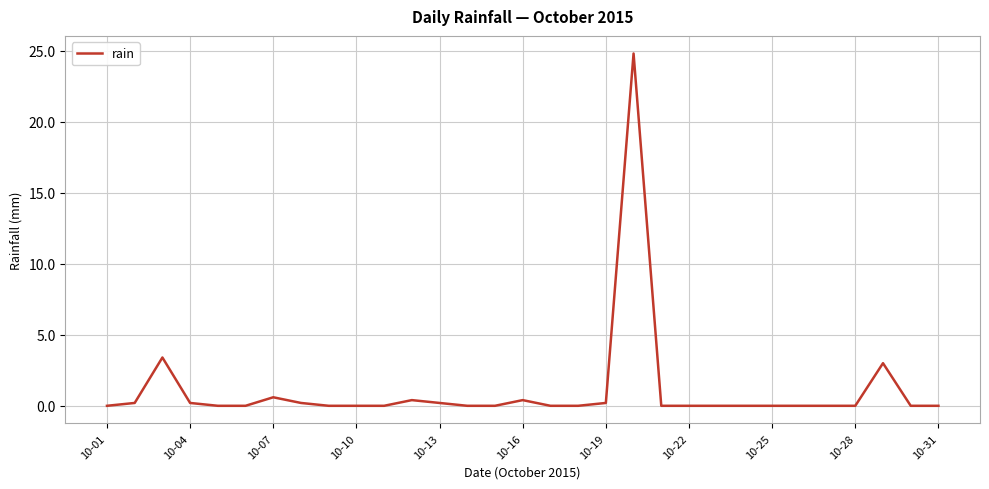

What is the difference between the maximum and minimum values?

24.8